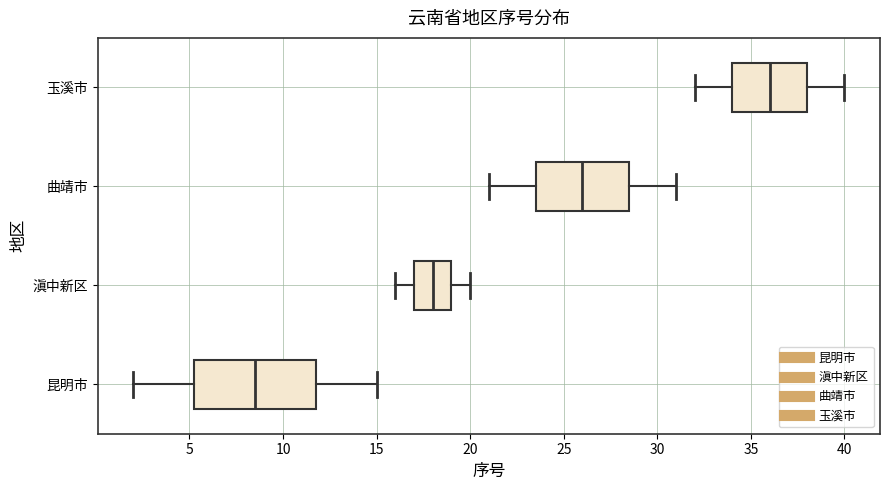

Reading bottom to top, read every box against the x-axis: the position of its median line, the range the box covers, and the ends of its whiskers. The values are not printed on the chart, so give them approximately, as read against the axis.

昆明市: median 8.5, box 5.5 to 12.0, whiskers 2.0 to 15.0
滇中新区: median 18.0, box 17.0 to 19.0, whiskers 16.0 to 20.0
曲靖市: median 26.0, box 23.5 to 28.5, whiskers 21.0 to 31.0
玉溪市: median 36.0, box 34.0 to 38.0, whiskers 32.0 to 40.0